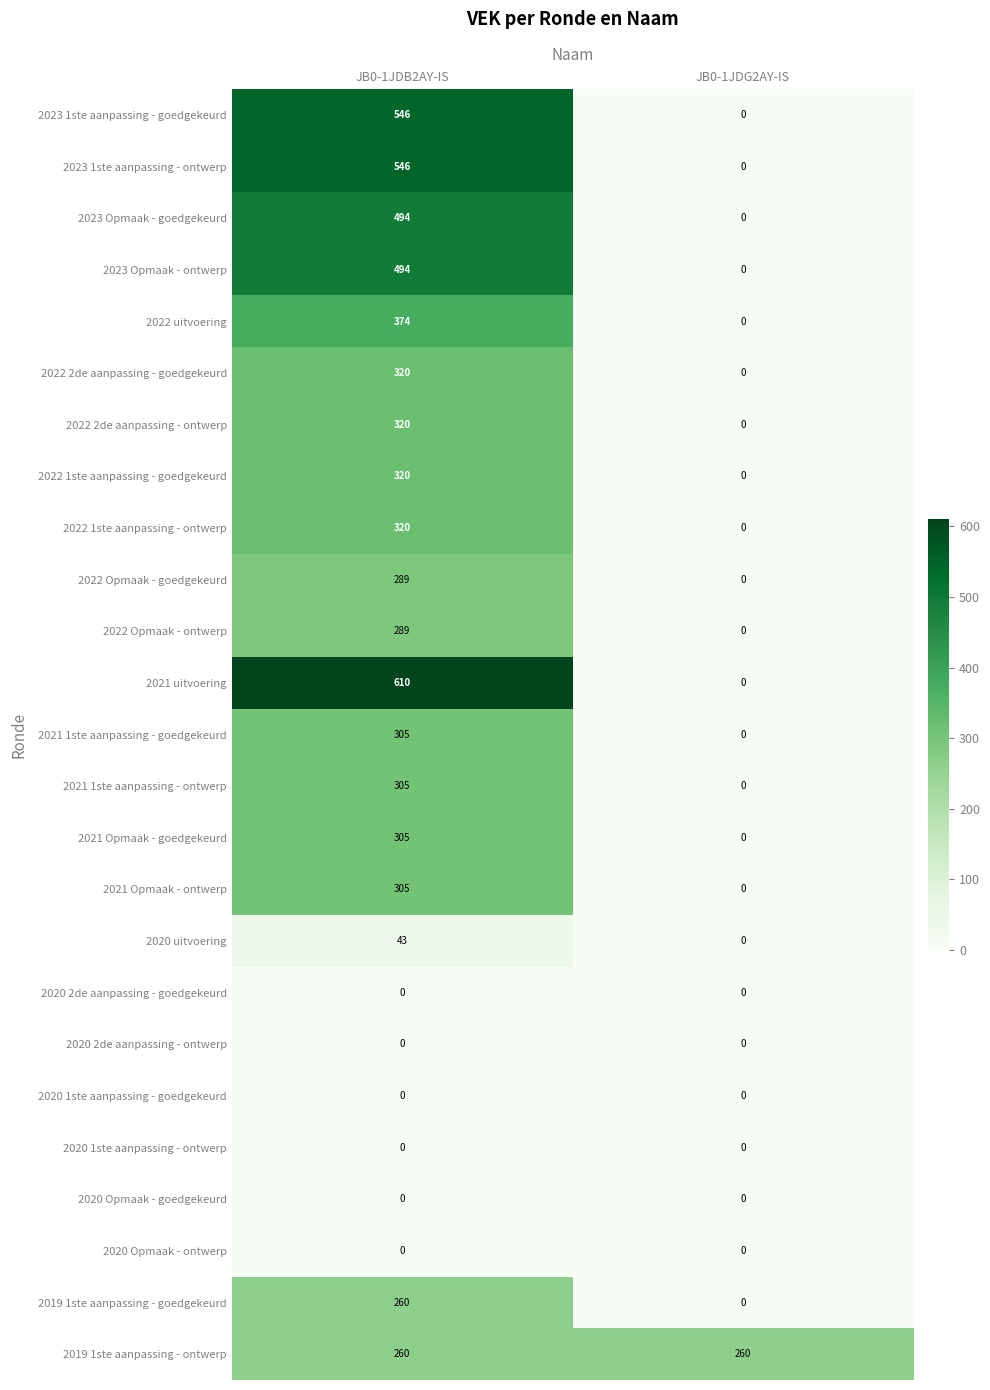

What is the total value across all series at JB0-1JDG2AY-IS?

260